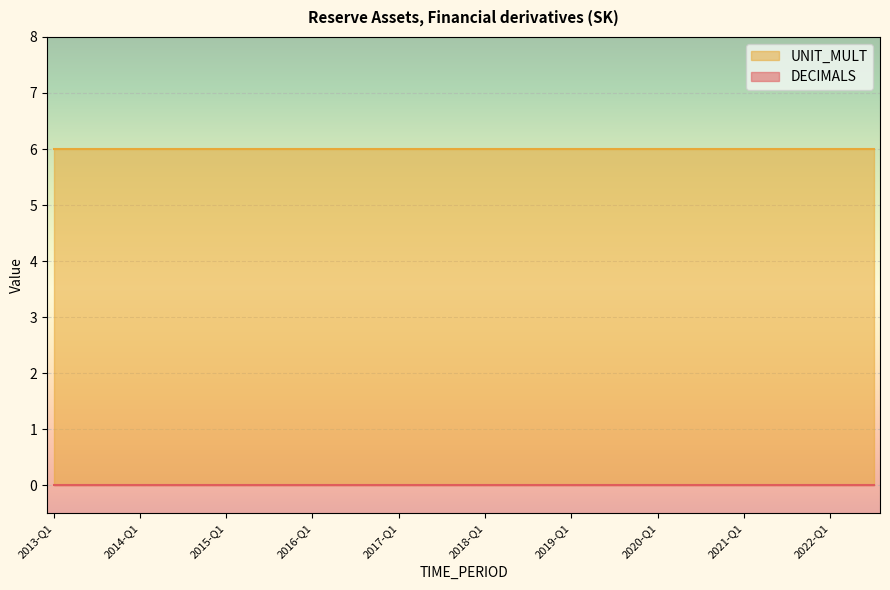

How many lines are shown in the chart?

2